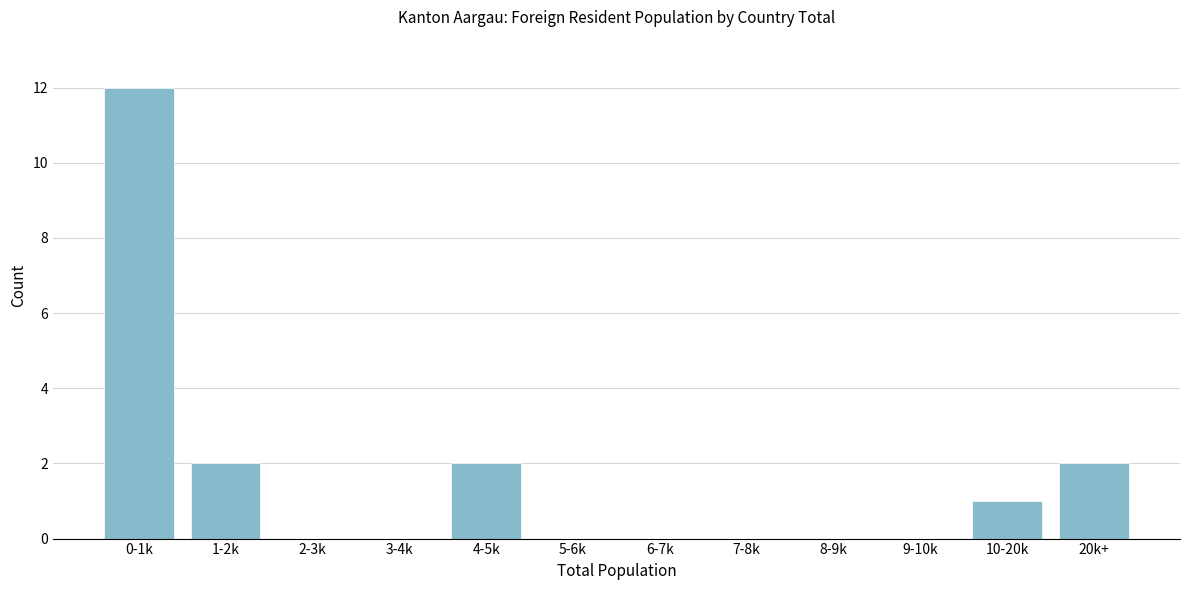

Reading left to right, transcribe all the data shown in this chart.

0-1k=12	1-2k=2	2-3k=0	3-4k=0	4-5k=2	5-6k=0	6-7k=0	7-8k=0	8-9k=0	9-10k=0	10-20k=1	20k+=2